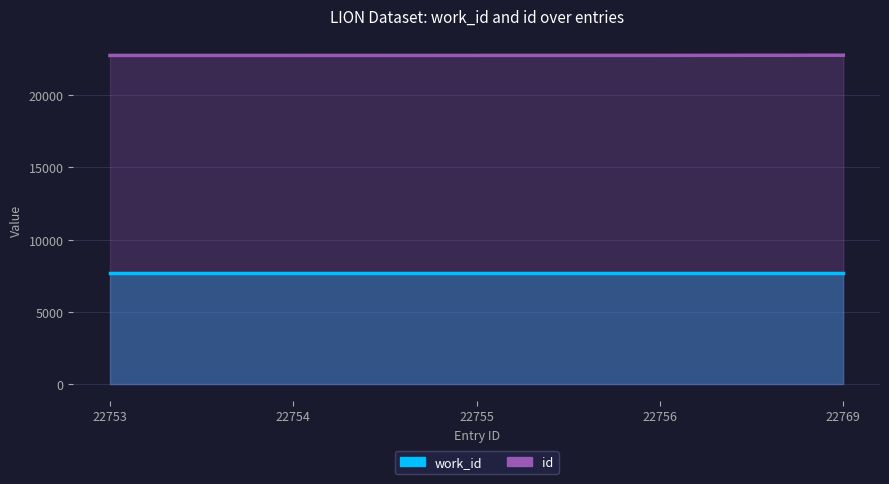

List the labels in order of value, largest first.

22769, 22756, 22755, 22754, 22753